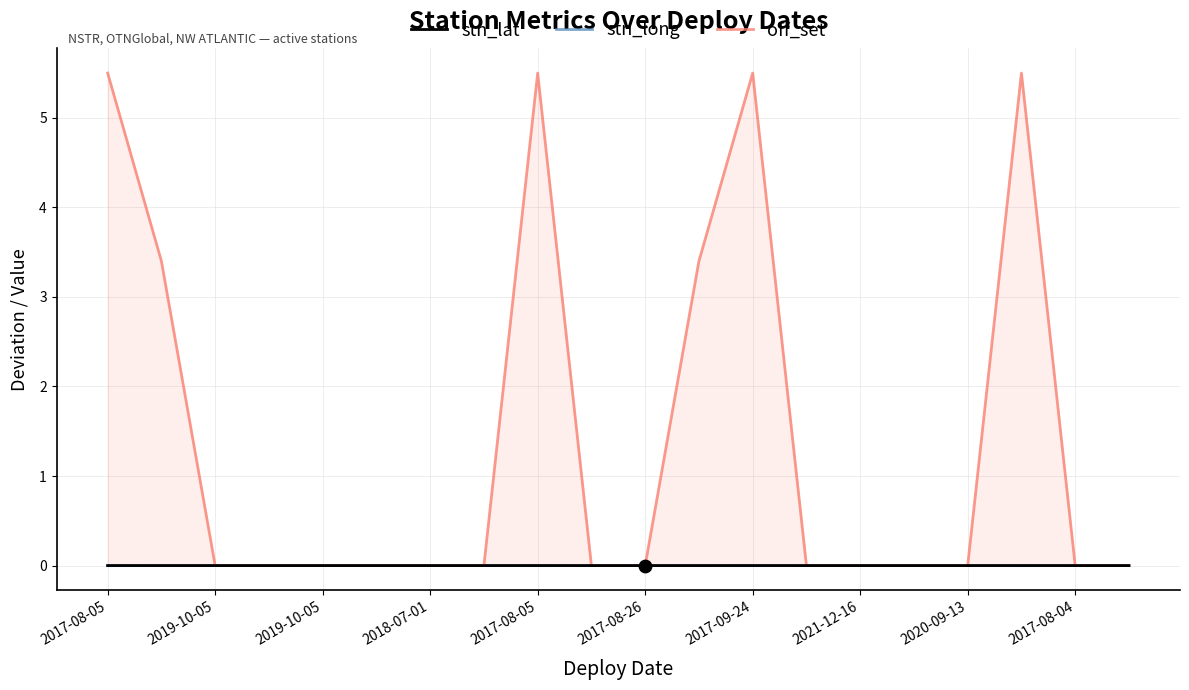

Which series has the largest total across all categories?

off_set